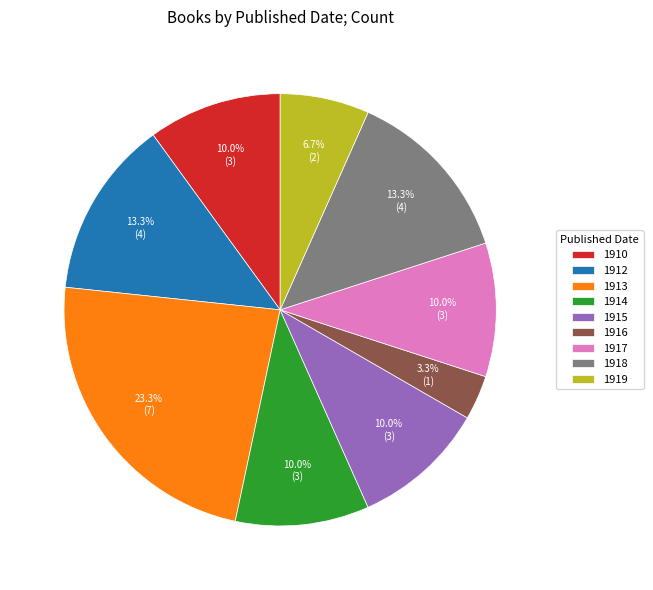

What is the ratio of the value at 1919 to the value at 1910?

0.7